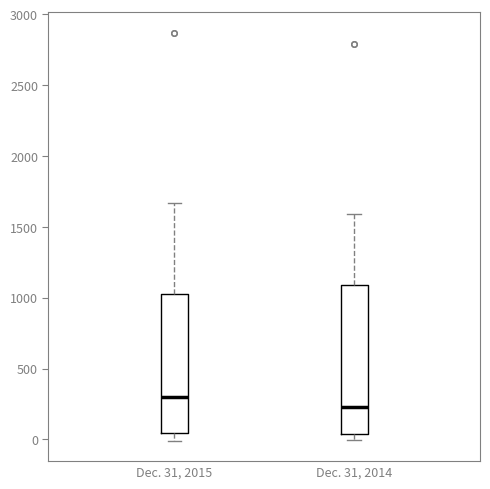

Comparing the boxes themselves (not the whiskers), which one is the tallest?

Dec. 31, 2014